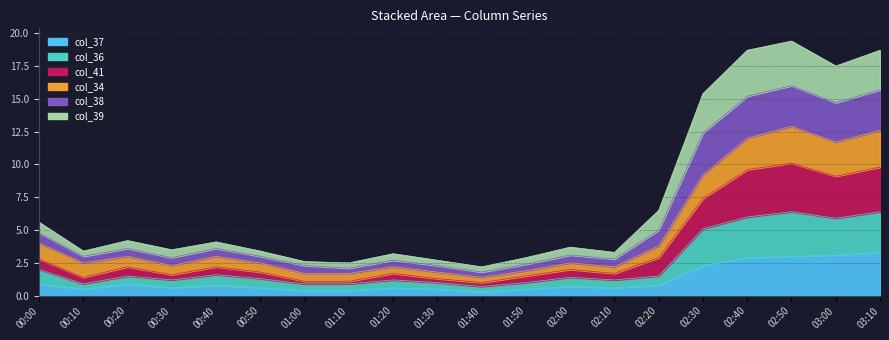

Rank the series by their maximum value, from lowest to highest.

col_37, col_36, col_41, col_34, col_39, col_38